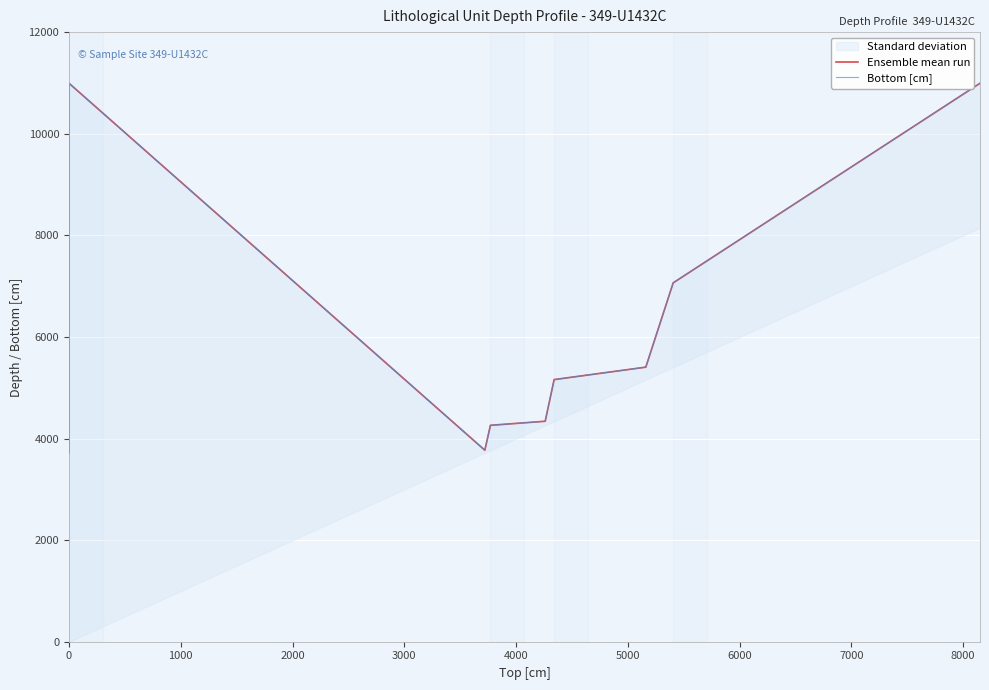

At how many categories does at least one series exceed 4093?

7